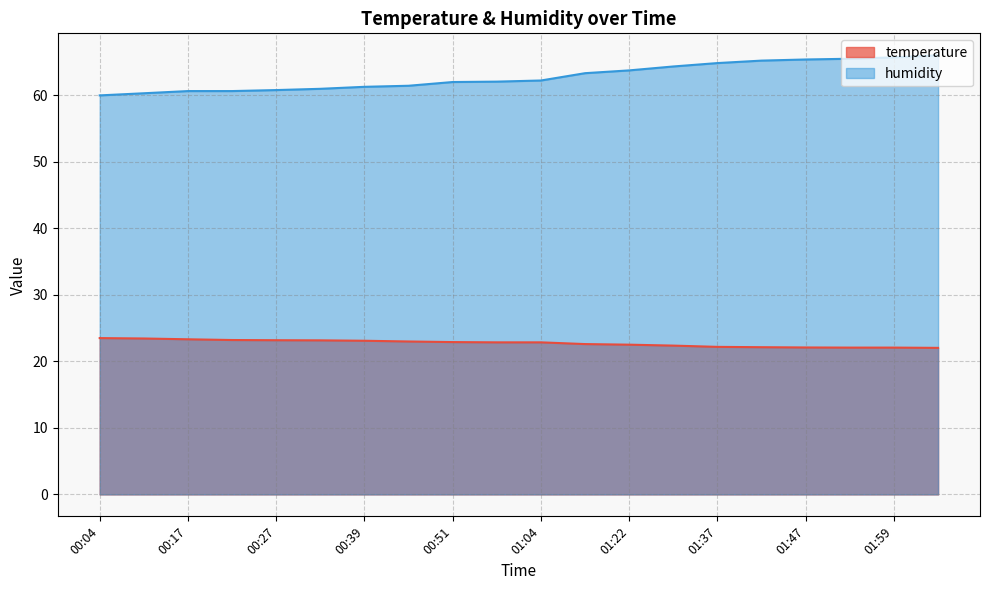

What is the lowest value of the humidity series?

60.0